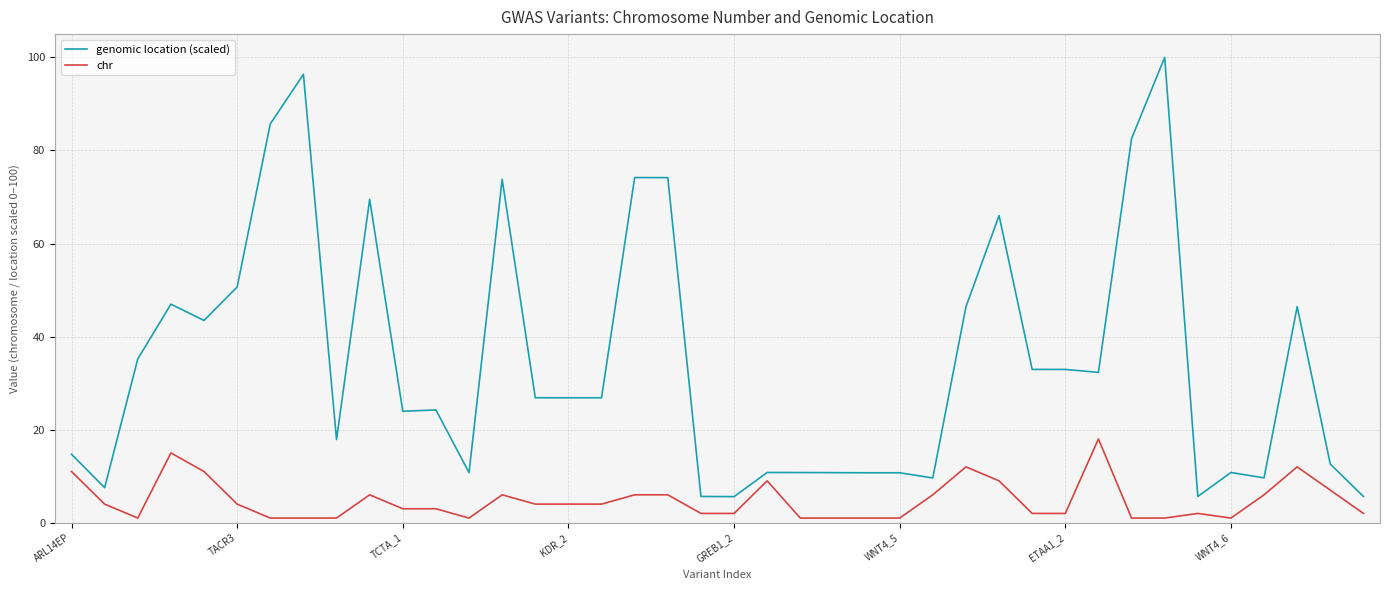

What is the greatest value displayed?

100.0